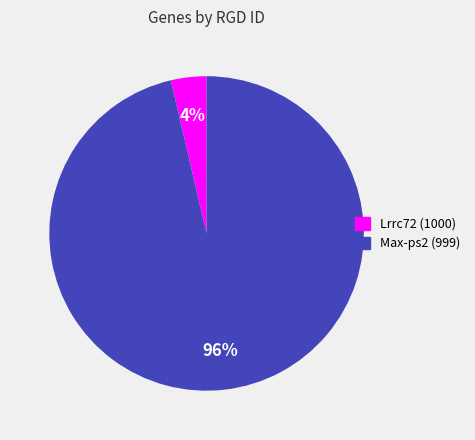

Do Max-ps2 (999) and Lrrc72 (1000) together represent more than half of the pie?

Yes